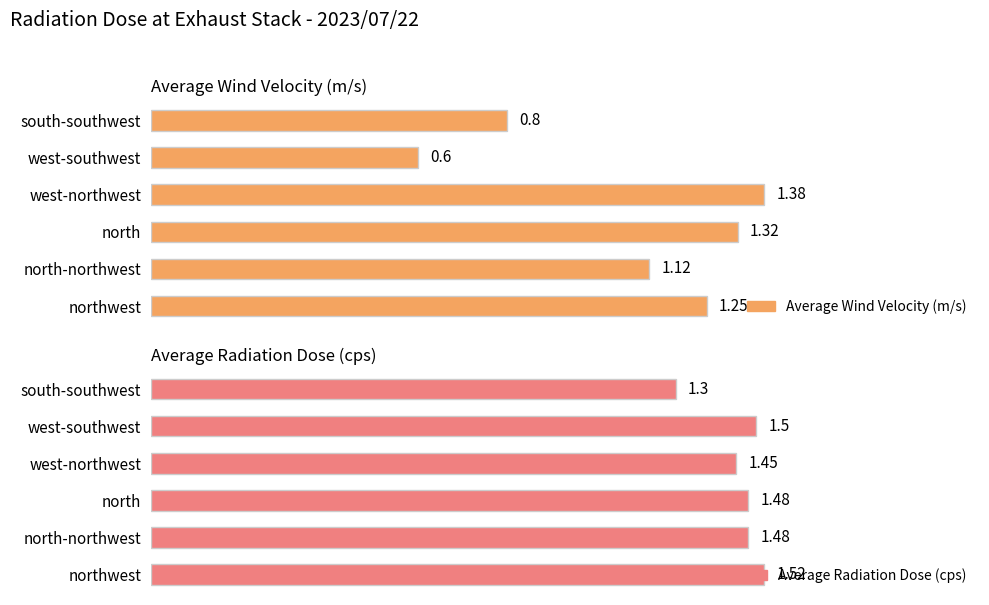

What is the average value of the Average Radiation Dose (cps) series?

1.5